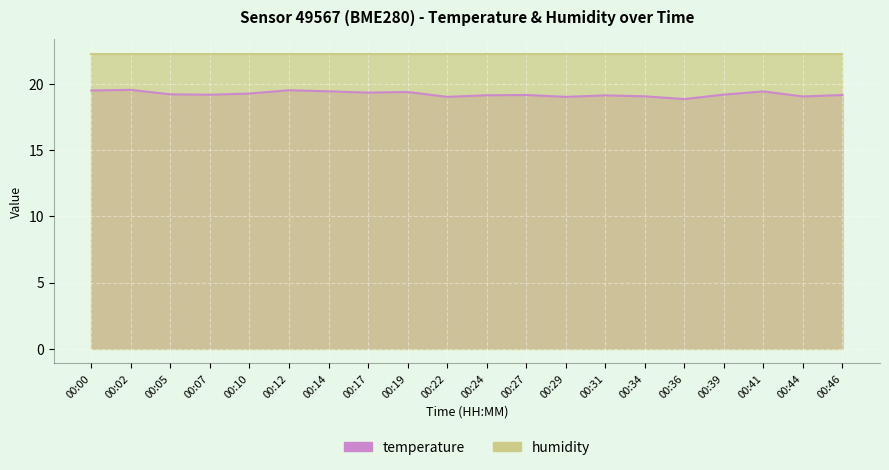

How many values exceed 19?

19